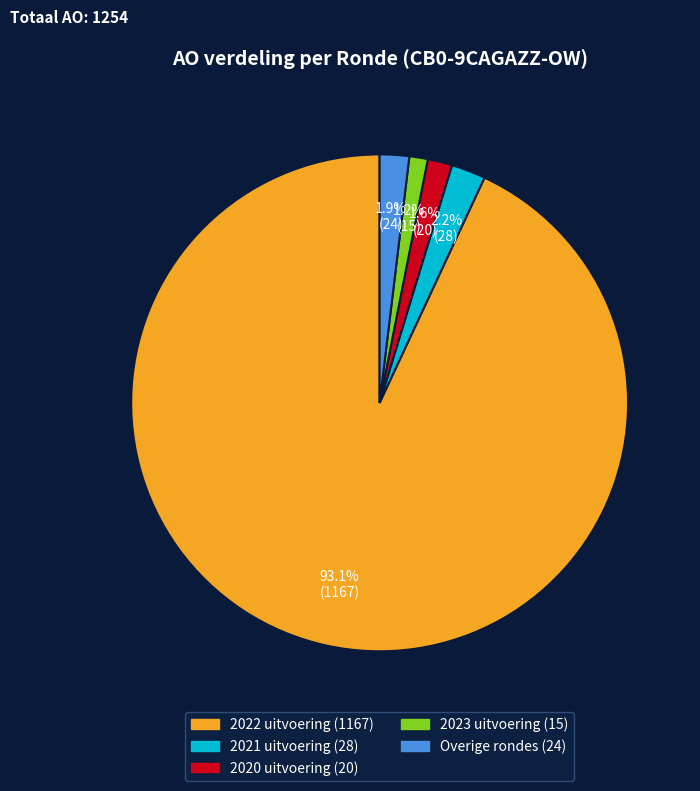

Is there any slice that represents more than half of the pie?

Yes